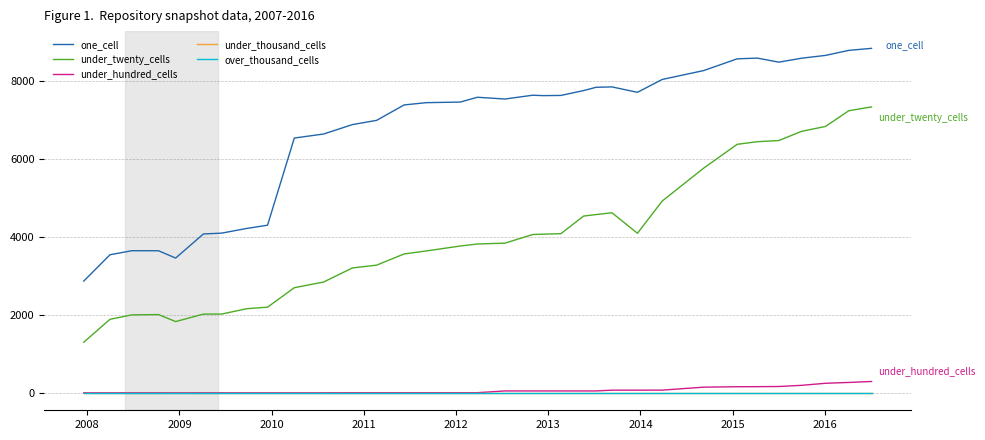

Does the chart have visible grid lines?

Yes